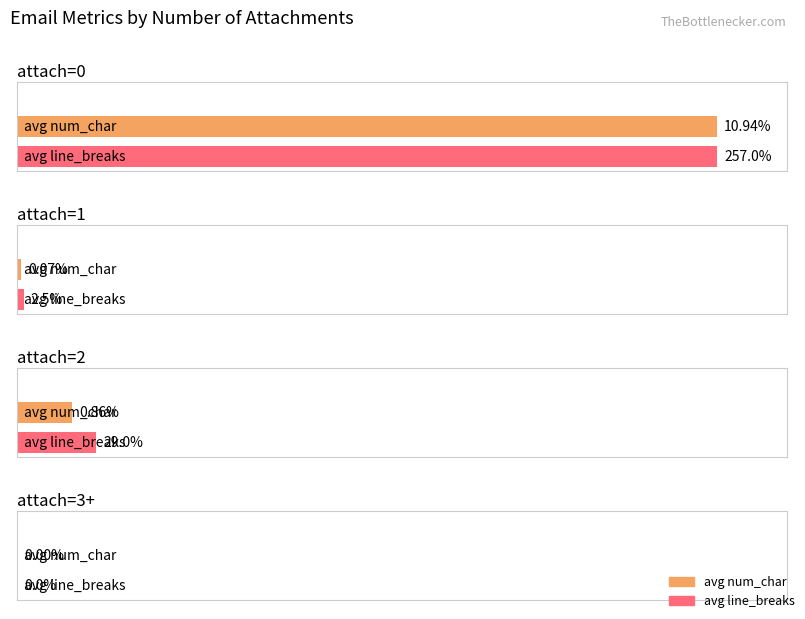

Does the chart contain any negative values?

No